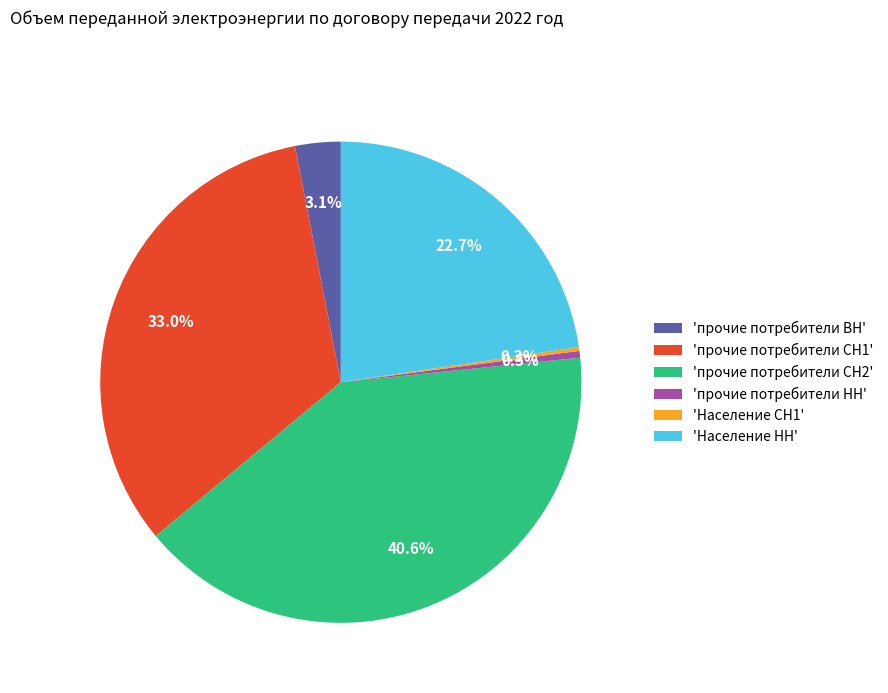

Do 'прочие потребители НН' and 'Население НН' together represent more than half of the pie?

No